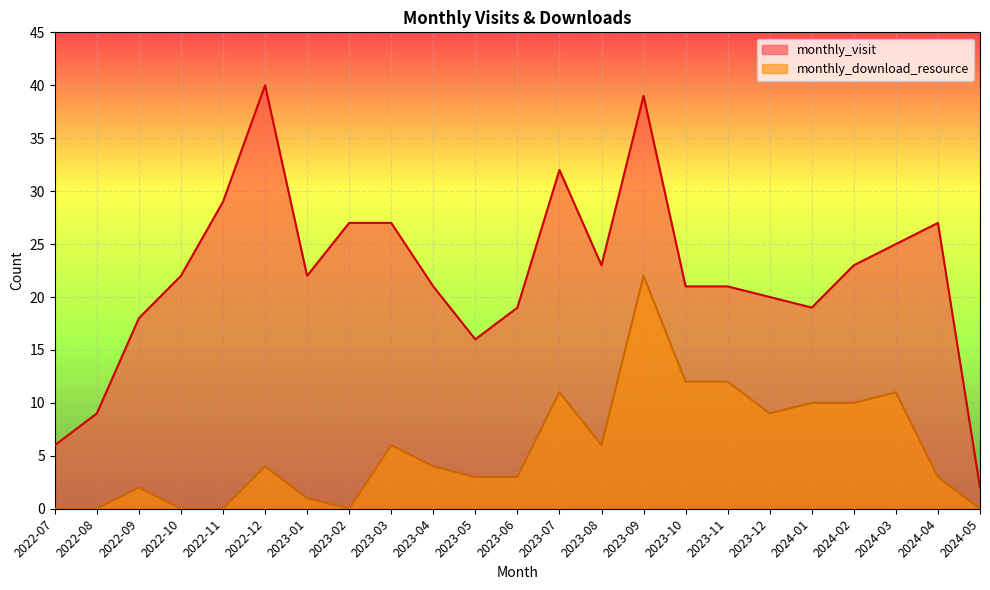

Between 2023-07 and 2024-01, which is larger?

2023-07